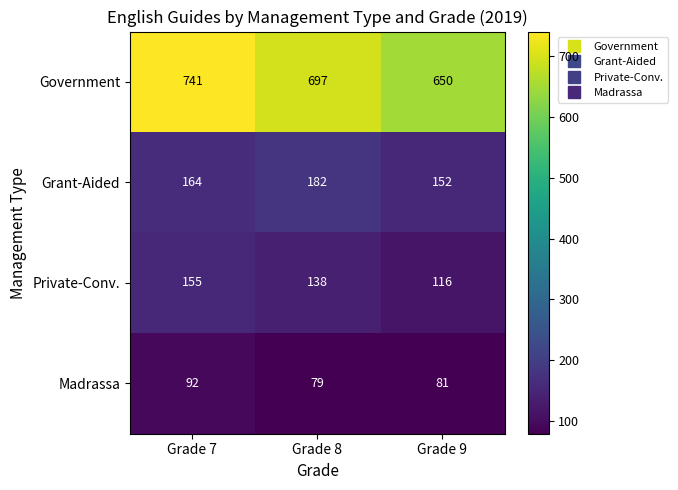

Is it true that Madrassa equals 92 at Grade 7?

True